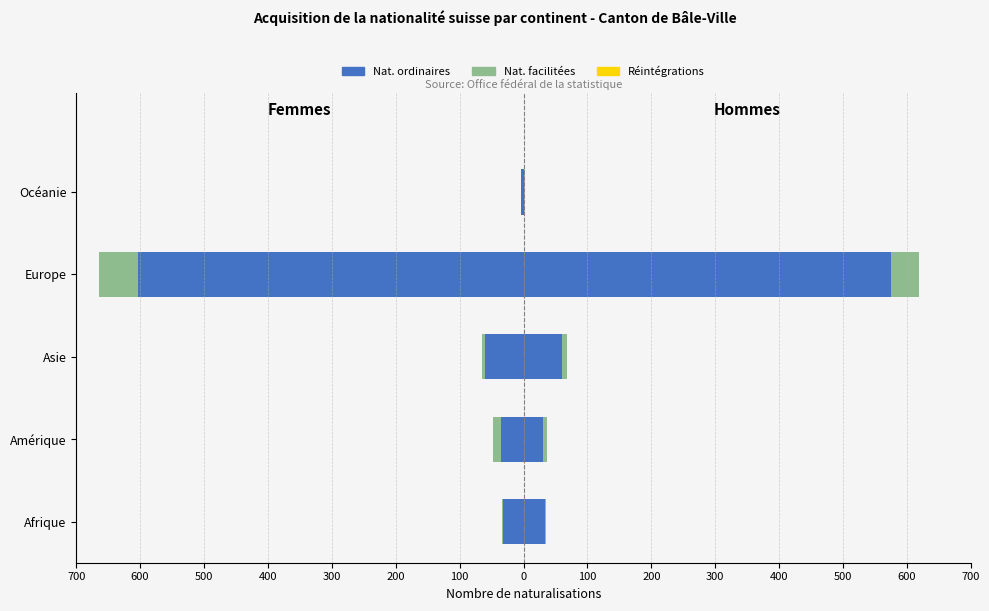

Between Europe and Afrique, which is larger?

Afrique